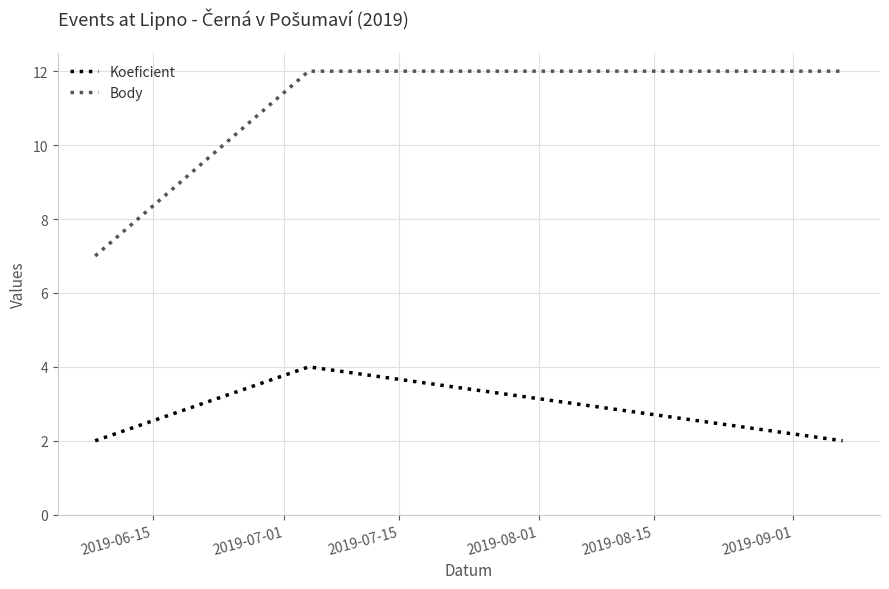

What is the maximum value shown in the chart?

12